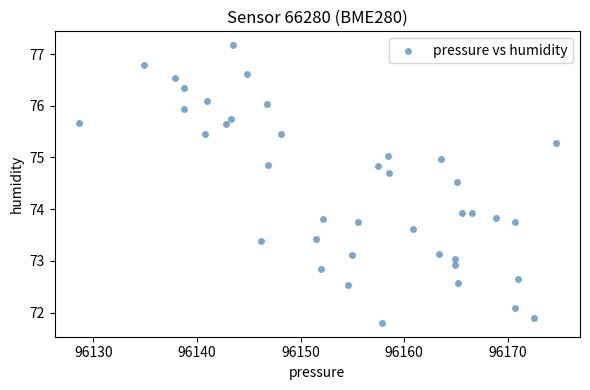

What is the range of X values (max minus min)?

46.1